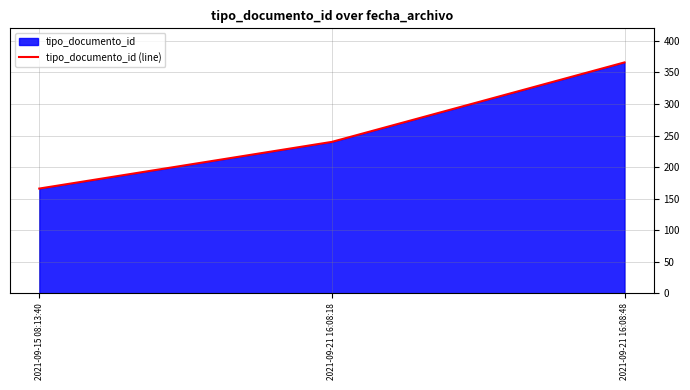

The value at 2021-09-21 16:08:18 is 240. True or false?

True